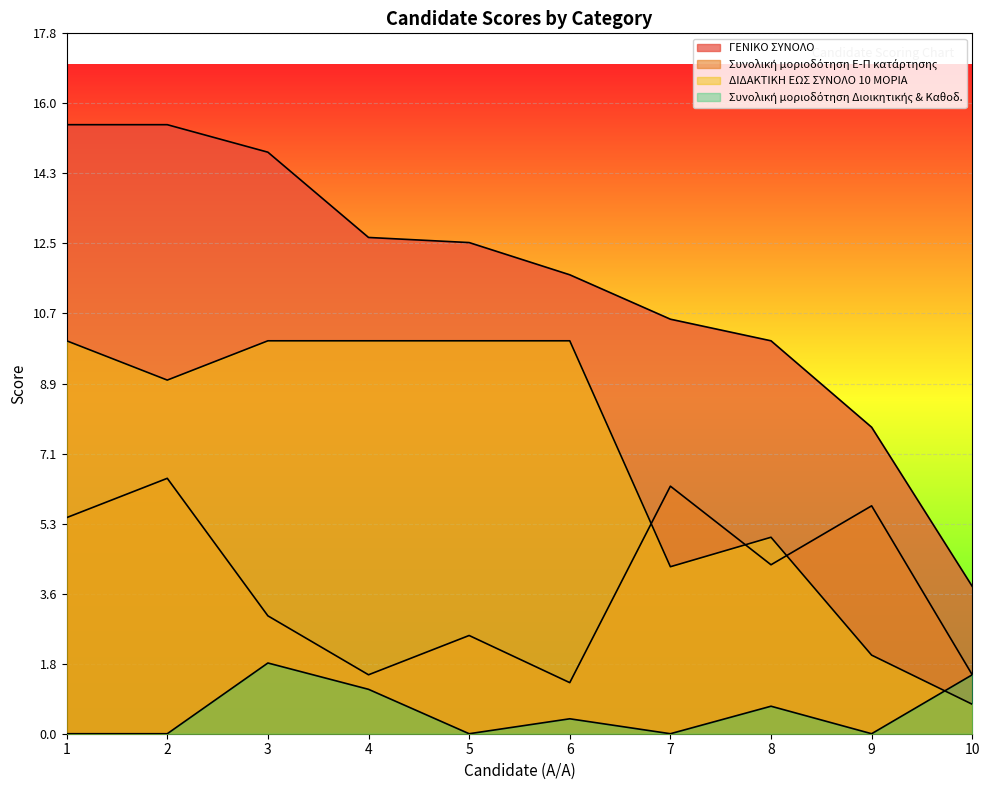

Is the value of Συνολική μοριοδότηση Διοικητικής & Καθοδ. at 1 greater than the value of ΓΕΝΙΚΟ ΣΥΝΟΛΟ at 9?

No